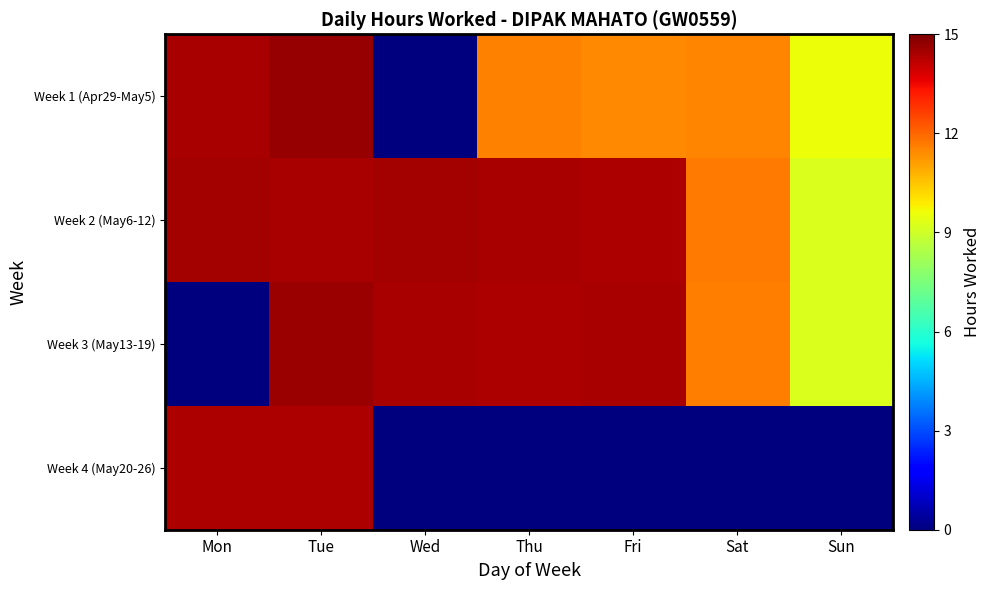

At which category does the chart reach its peak across all series?

Tue